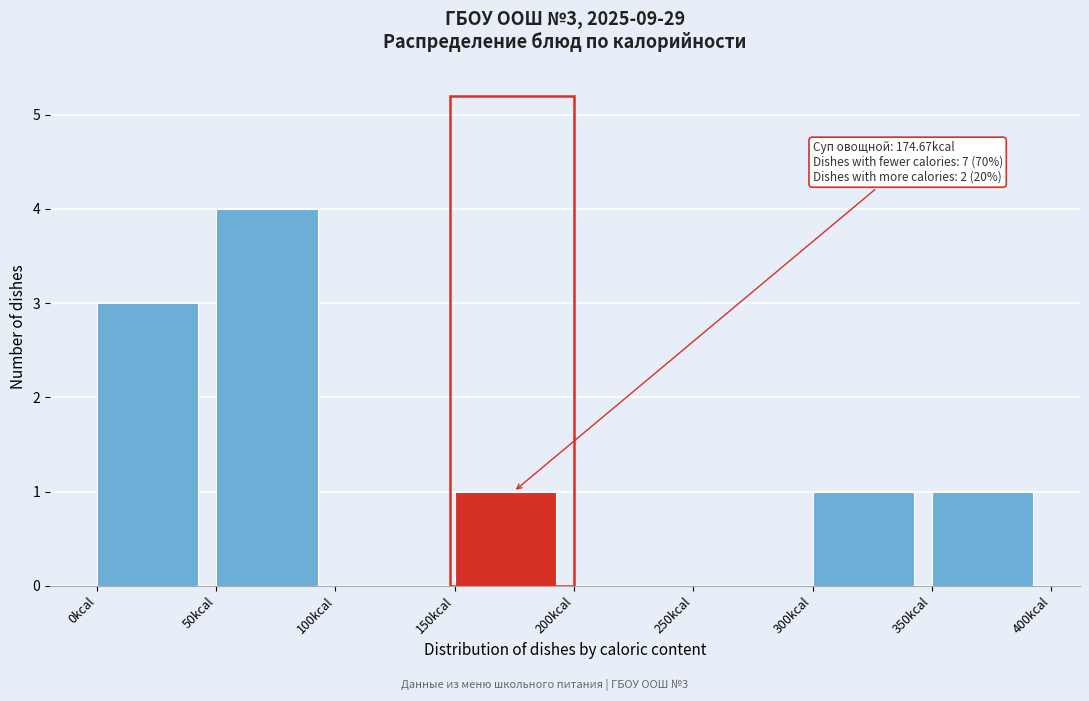

Over which range of the x-axis is the bar tallest?

50 to 100